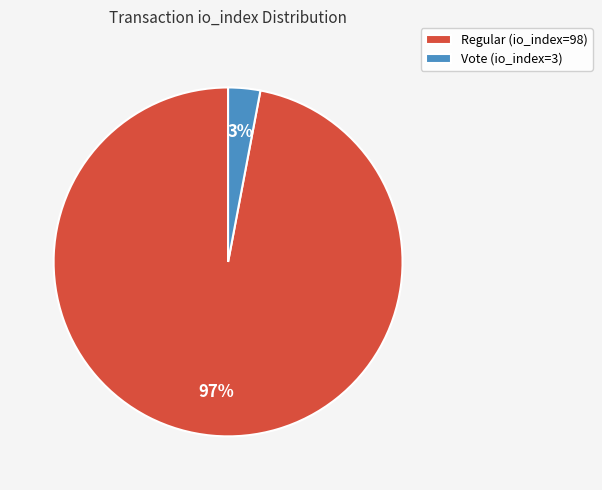

True or false: Regular (io_index=98) accounts for 97% of the total.

True